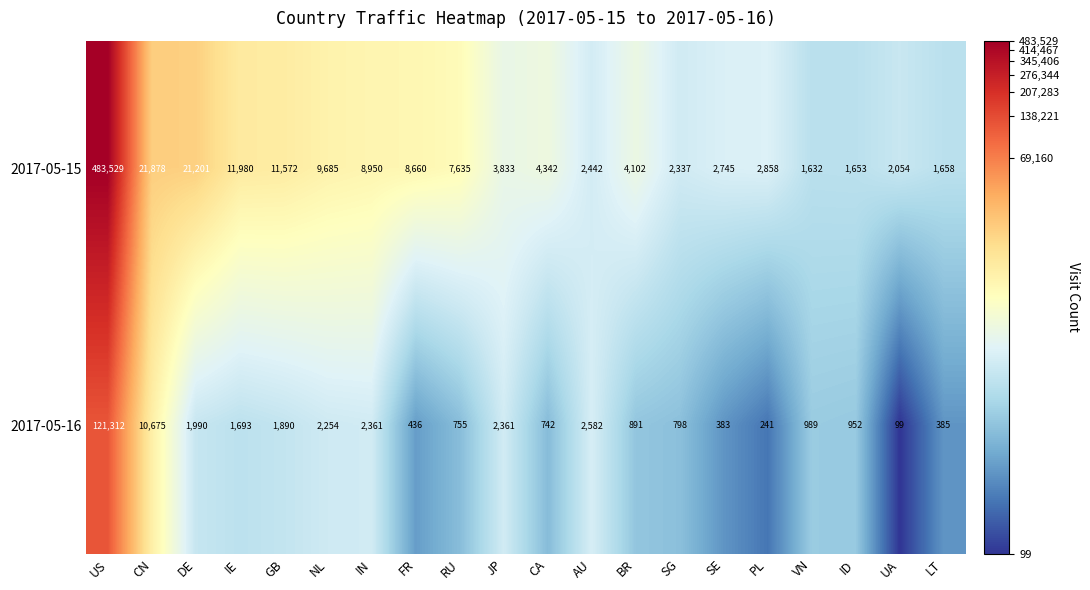

Which series has the largest total across all categories?

2017-05-15